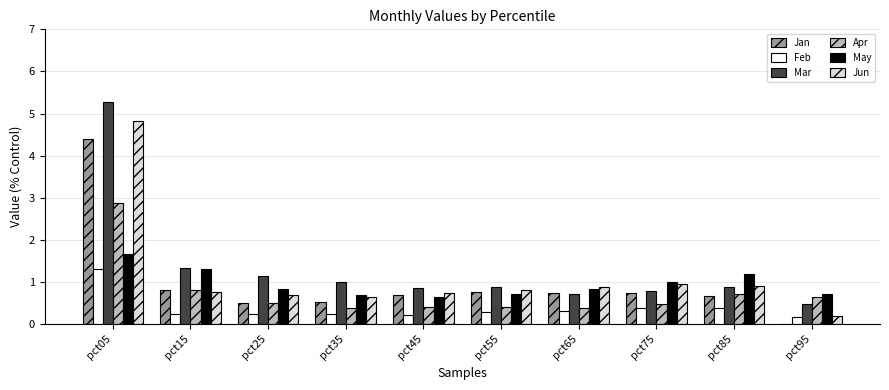

What is the sum of all May values?

9.6